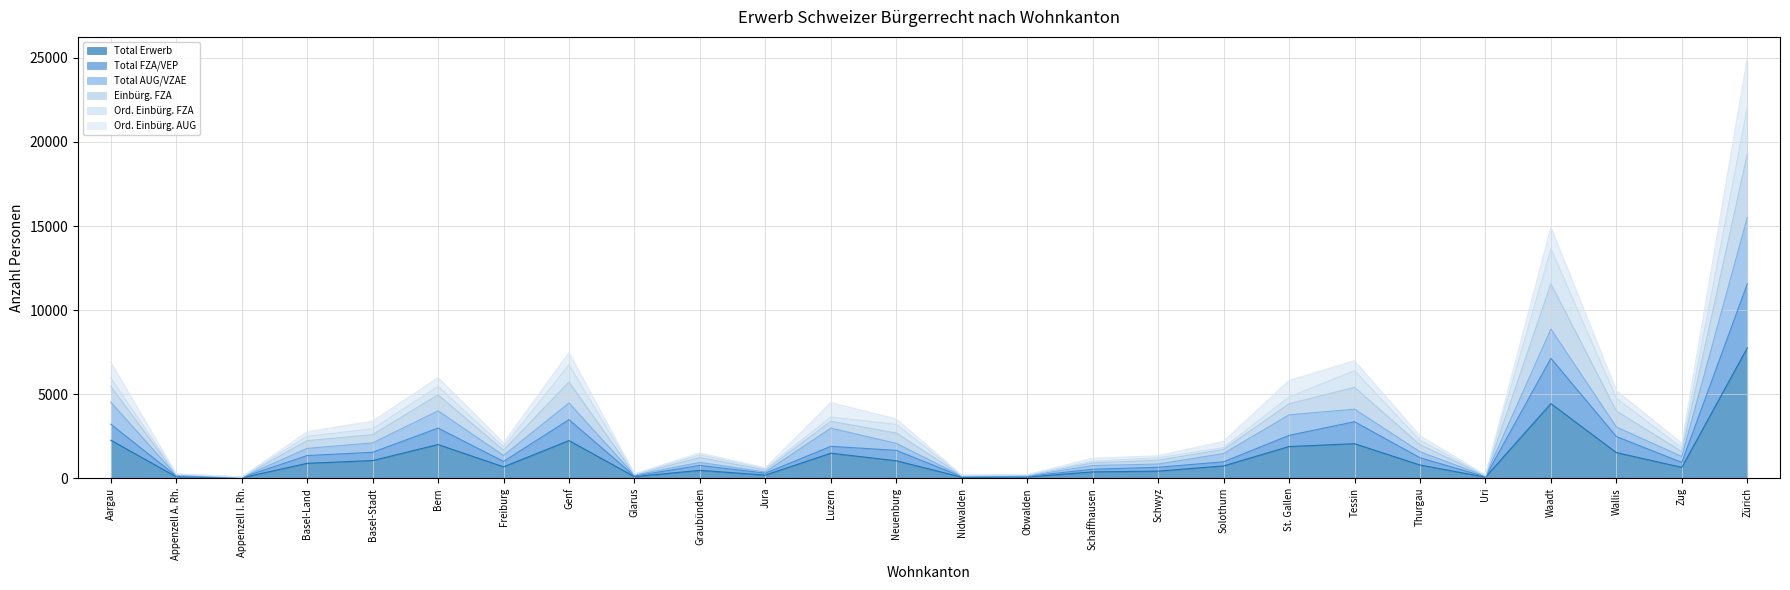

List the labels in order of Total FZA/VEP value, largest first.

Zürich, Waadt, Genf, Tessin, Aargau, Bern, St. Gallen, Wallis, Luzern, Neuenburg, Basel-Stadt, Basel-Land, Thurgau, Freiburg, Solothurn, Zug, Graubünden, Schwyz, Schaffhausen, Jura, Appenzell A. Rh., Glarus, Obwalden, Nidwalden, Uri, Appenzell I. Rh.